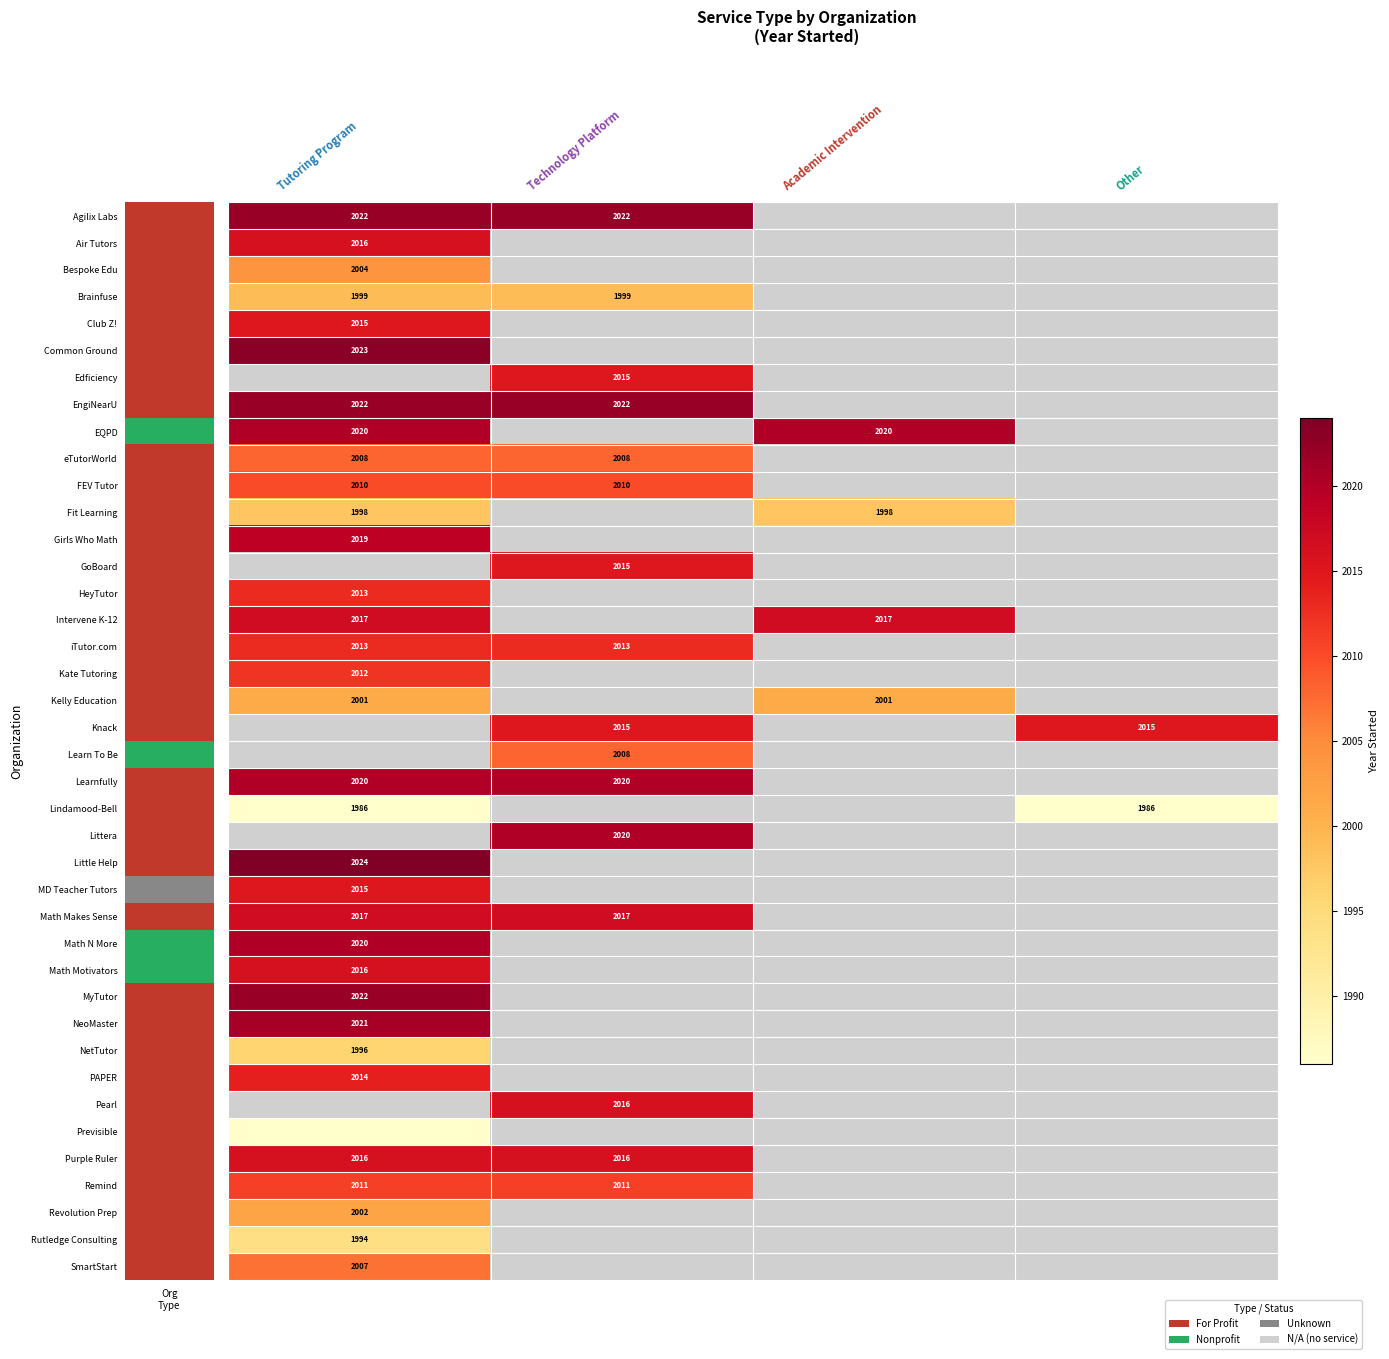

How many values in Remind are above zero?

2